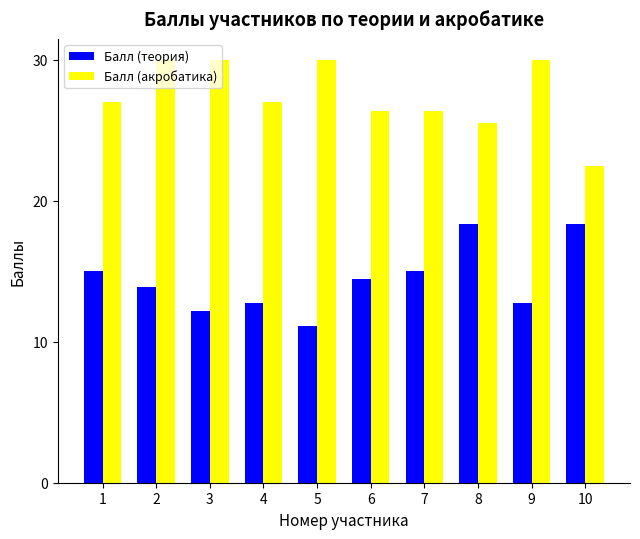

Reading left to right, transcribe all the data shown in this chart.

Балл (теория): 15.0	13.9	12.2	12.8	11.1	14.4	15.0	18.3	12.8	18.3
Балл (акробатика): 27.0	30.0	30.0	27.0	30.0	26.4	26.4	25.5	30.0	22.5